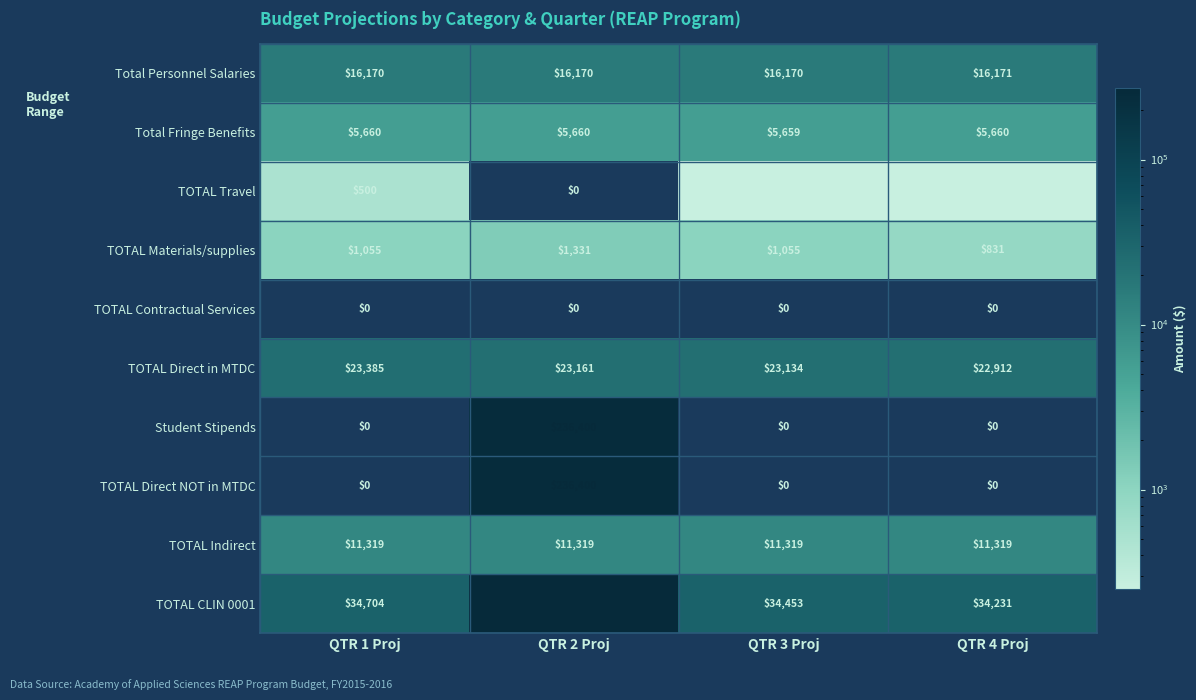

How many TOTAL Direct NOT in MTDC values are between 0 and 236400?

4